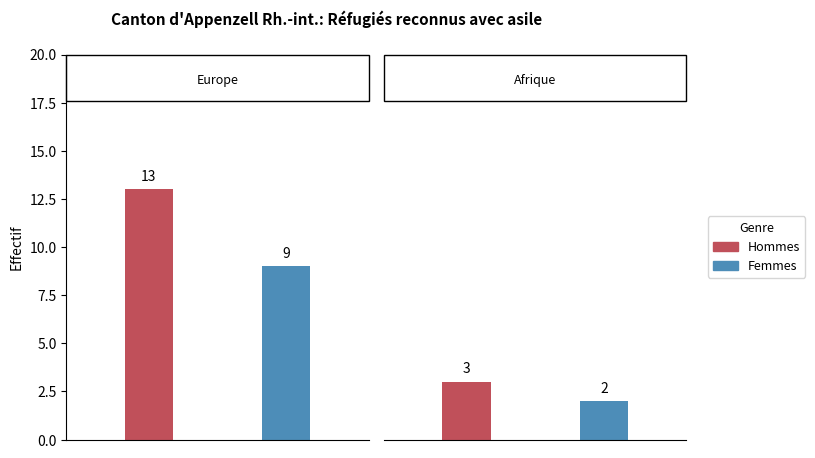

Which series has the largest total across all categories?

Hommes